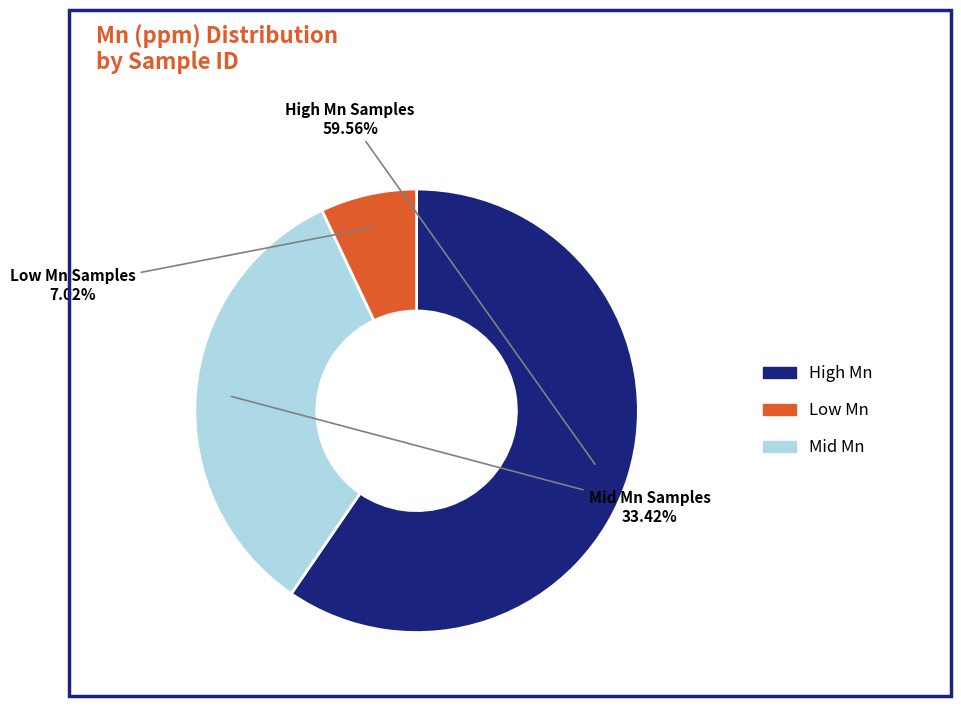

Is there a majority slice in this chart?

Yes